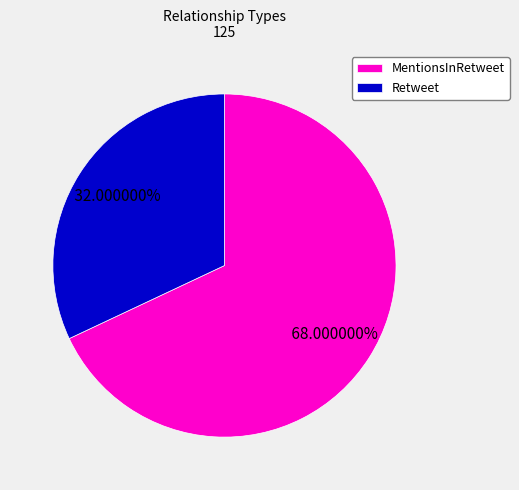

Rank the categories by value from highest to lowest.

MentionsInRetweet, Retweet